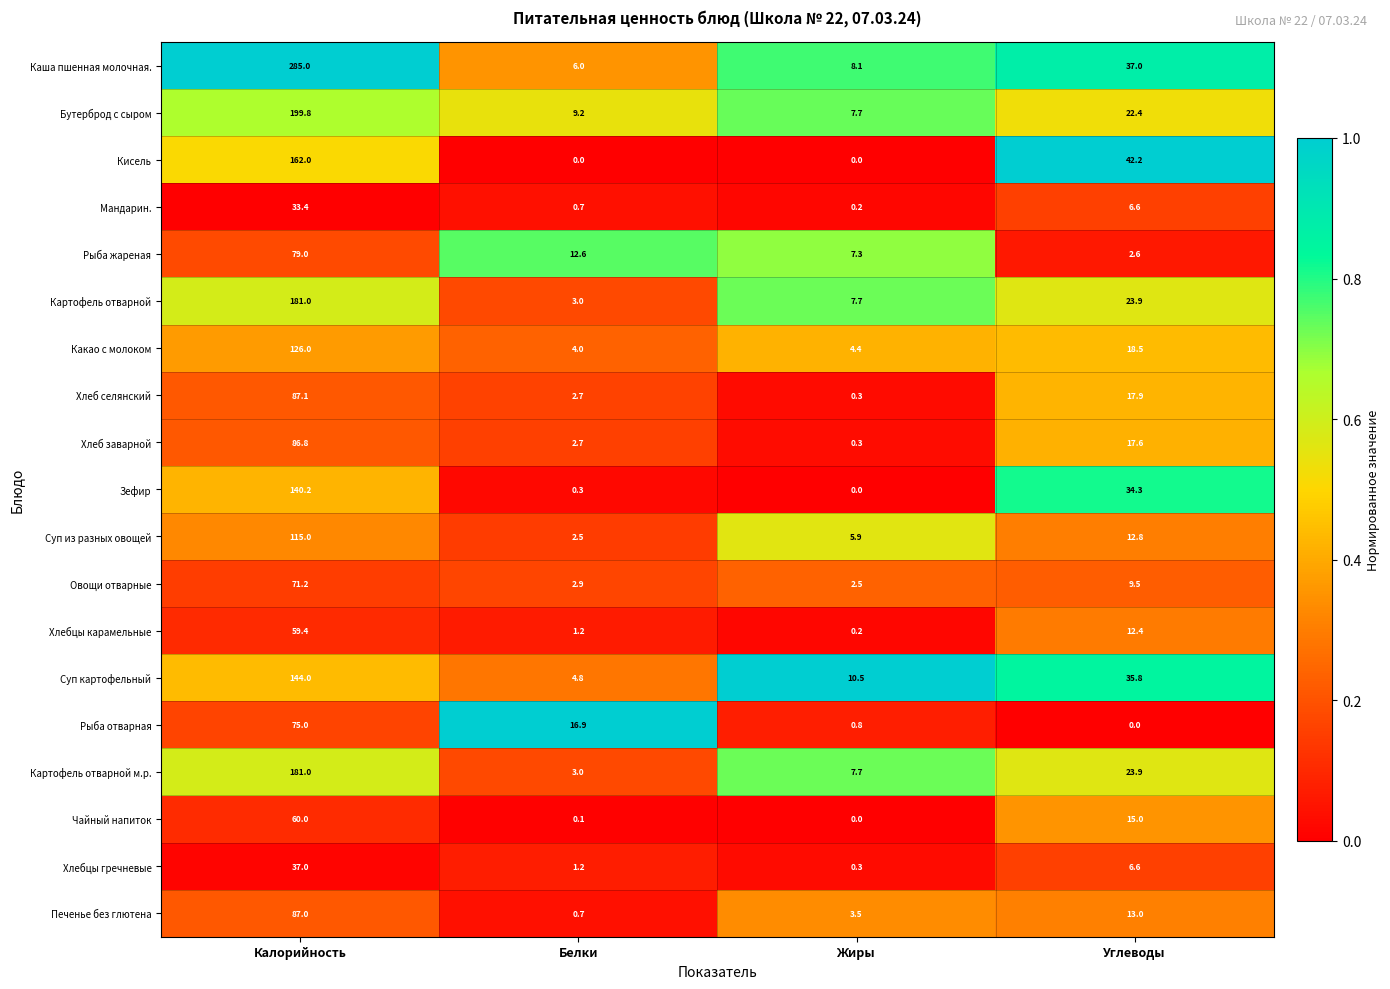

Which series has the largest range (max minus min)?

Каша пшенная молочная.